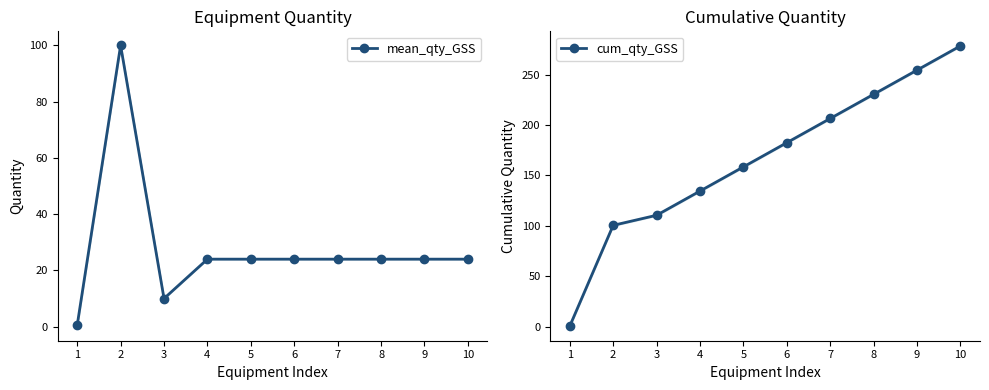

Rank the categories by cum_qty_GSS value from lowest to highest.

1, 2, 3, 4, 5, 6, 7, 8, 9, 10